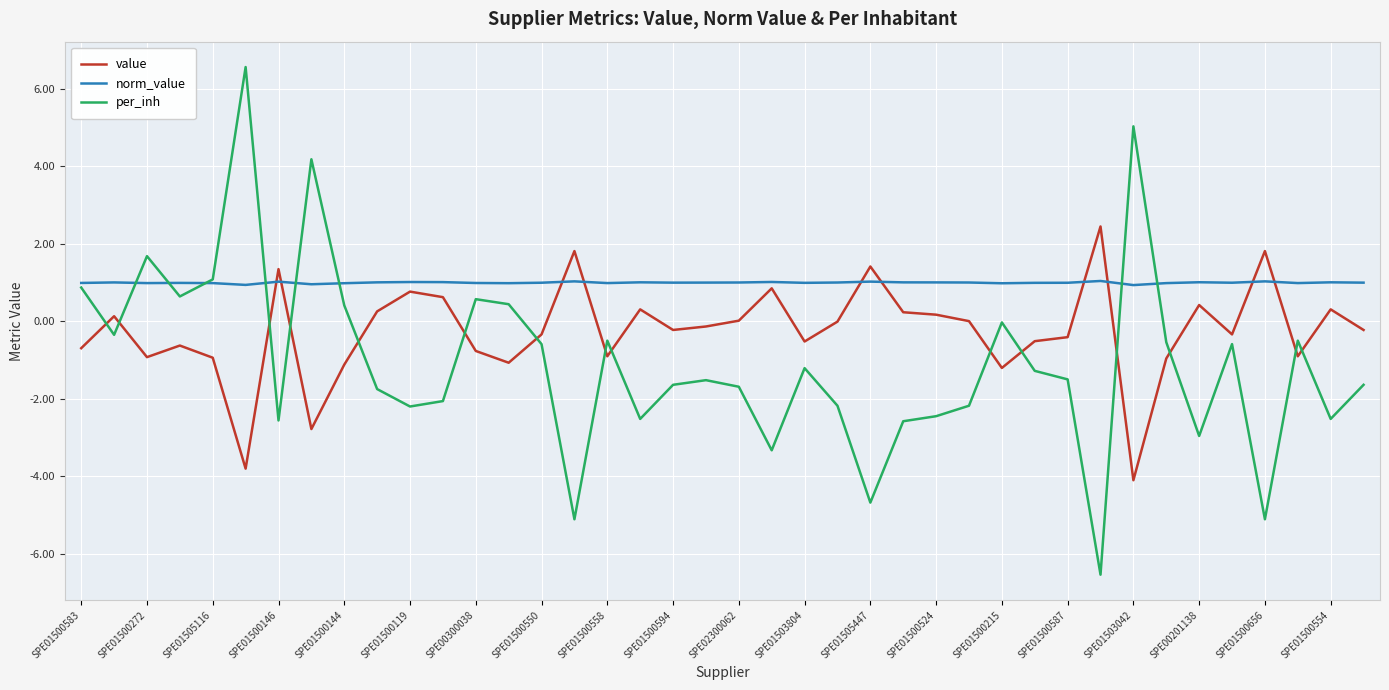

Which series has the largest range (max minus min)?

per_inh